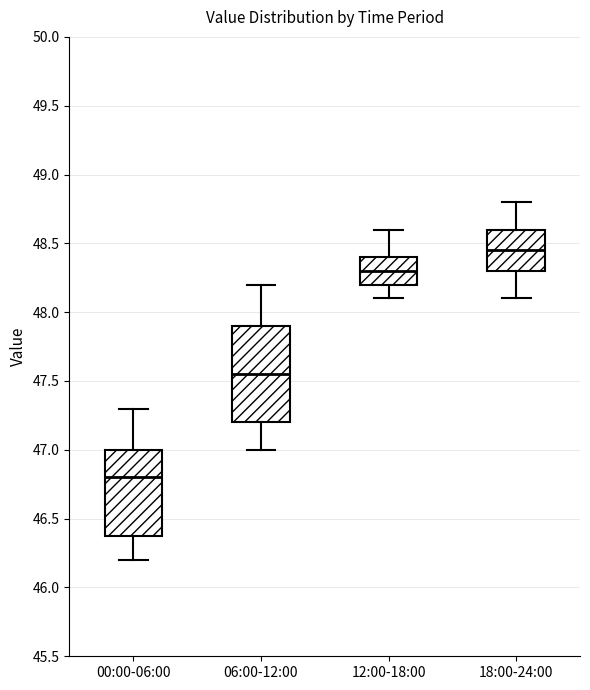

Comparing the boxes themselves (not the whiskers), which one is the tallest?

06:00-12:00